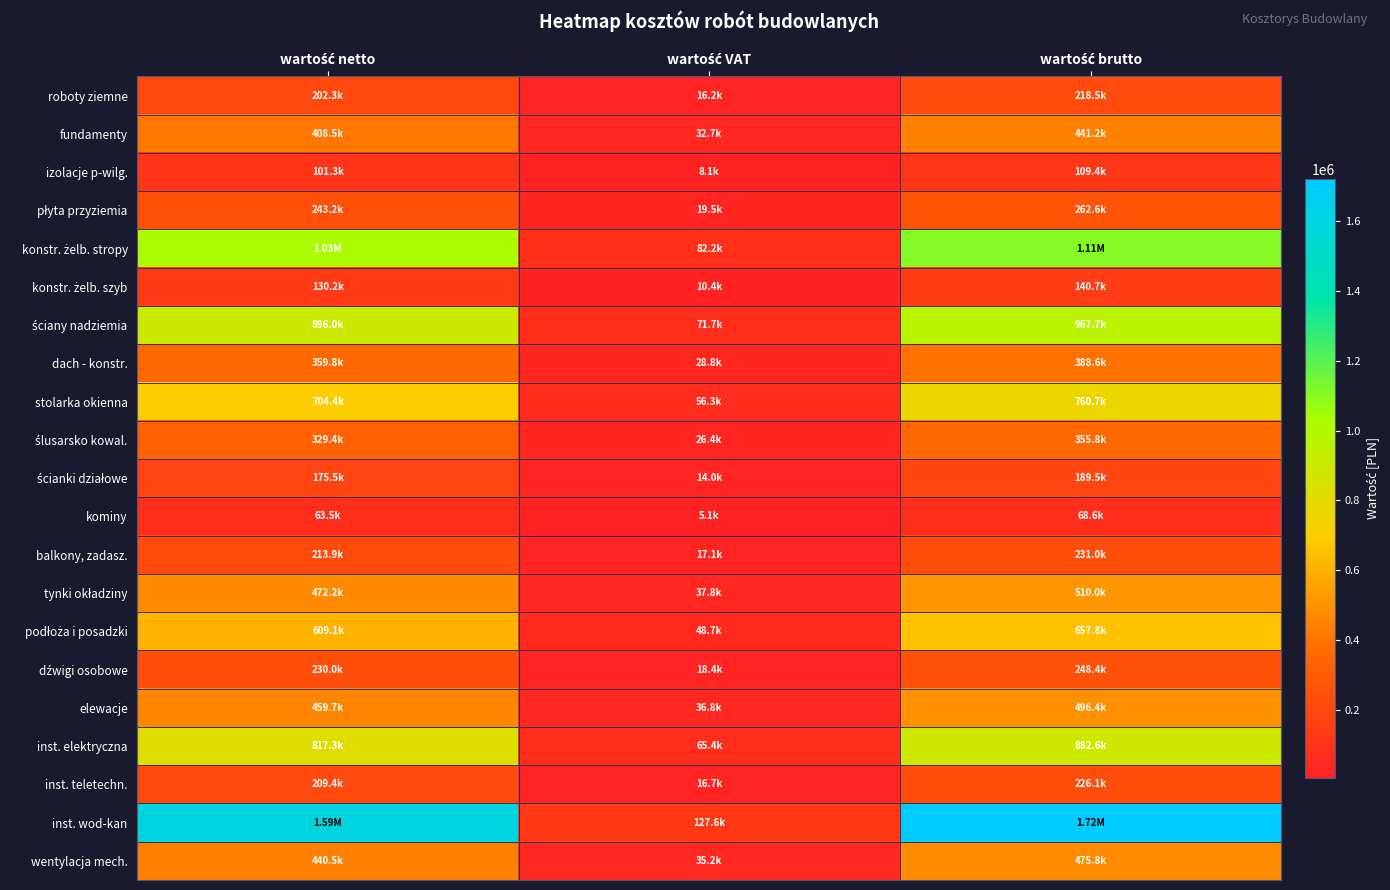

Which series changed the most between wartość VAT and wartość brutto?

inst. wod-kan